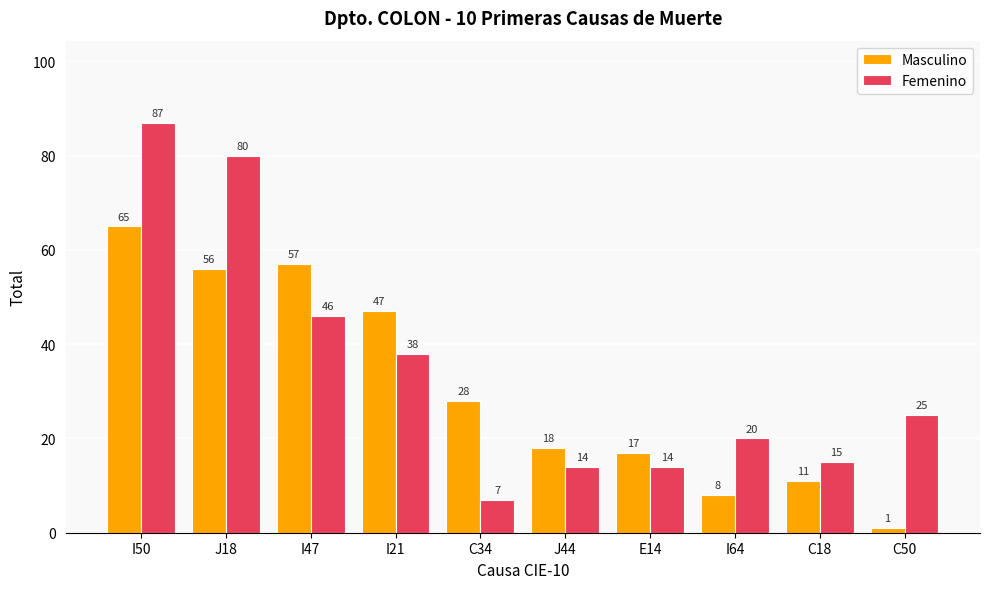

Reading left to right, transcribe all the data shown in this chart.

Masculino: I50=65	J18=56	I47=57	I21=47	C34=28	J44=18	E14=17	I64=8	C18=11	C50=1
Femenino: I50=87	J18=80	I47=46	I21=38	C34=7	J44=14	E14=14	I64=20	C18=15	C50=25